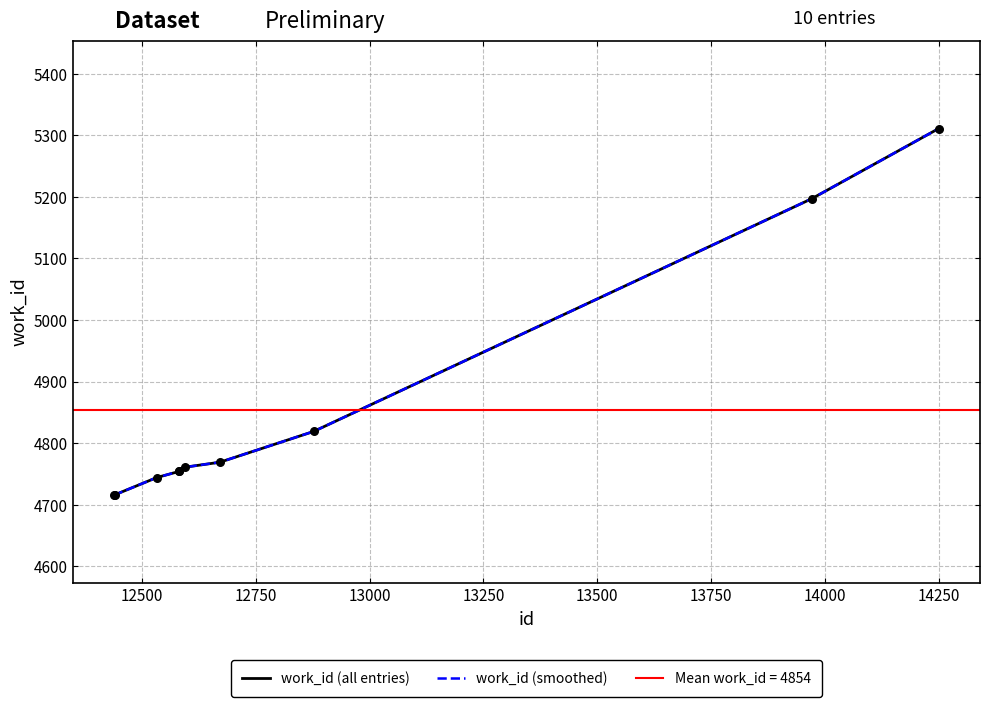

Which series contains the lowest Y value?

work_id (all entries)